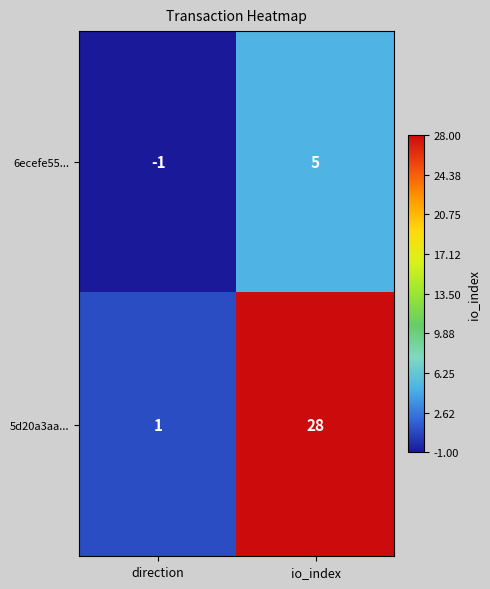

Rank the series at io_index from lowest to highest value.

6ecefe55..., 5d20a3aa...